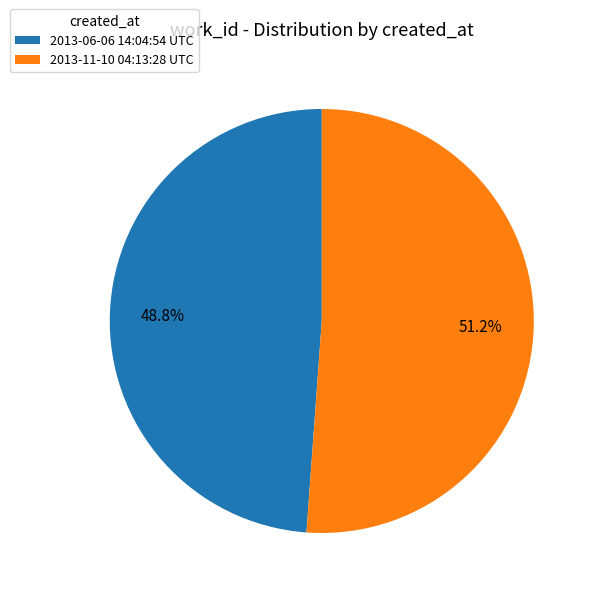

Is there any slice that represents more than half of the pie?

Yes